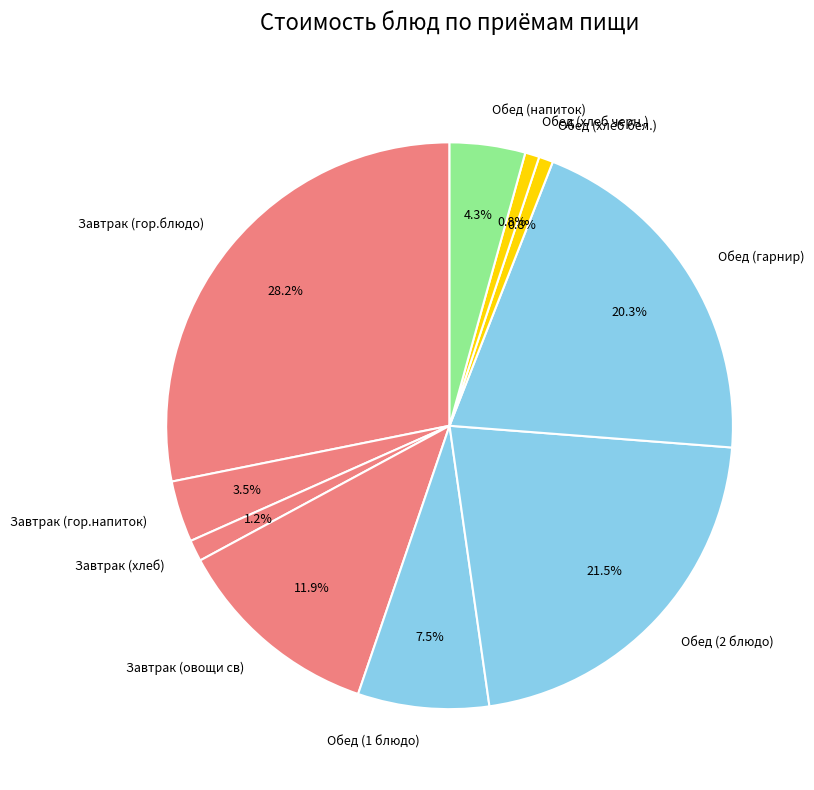

Does any single category account for the majority?

No